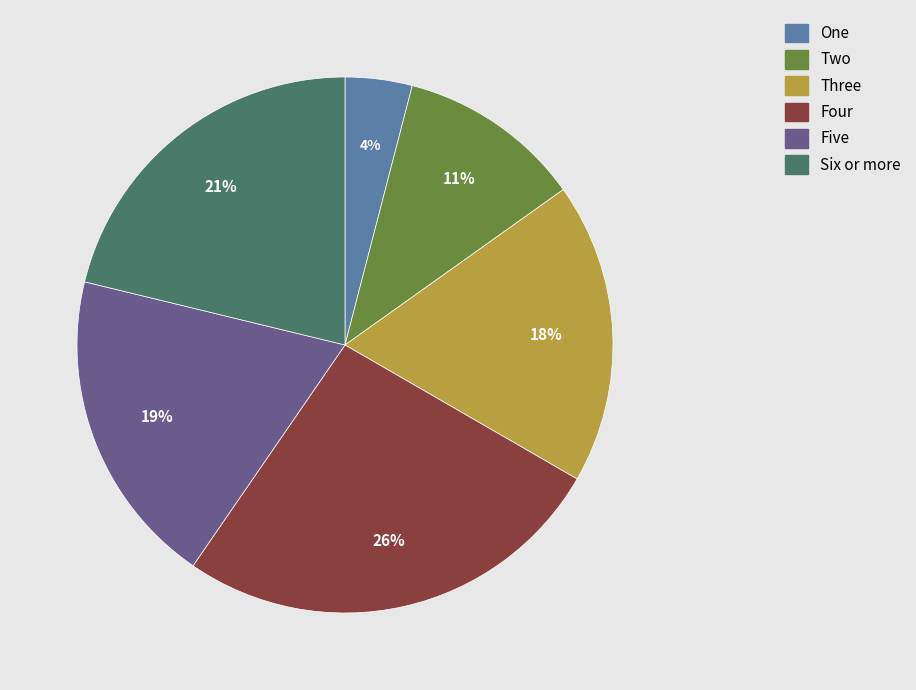

Approximately how many times larger is the value at Two compared to Five?

0.6